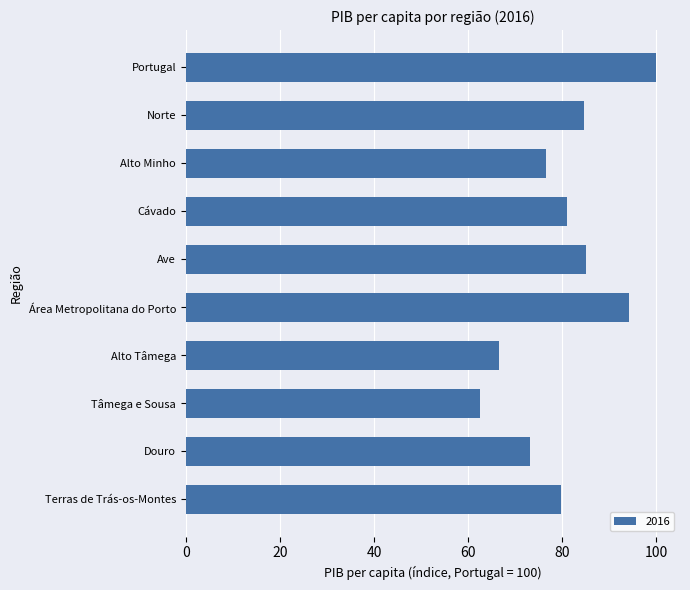

What is the change in value from Norte to Alto Minho?

-8.0